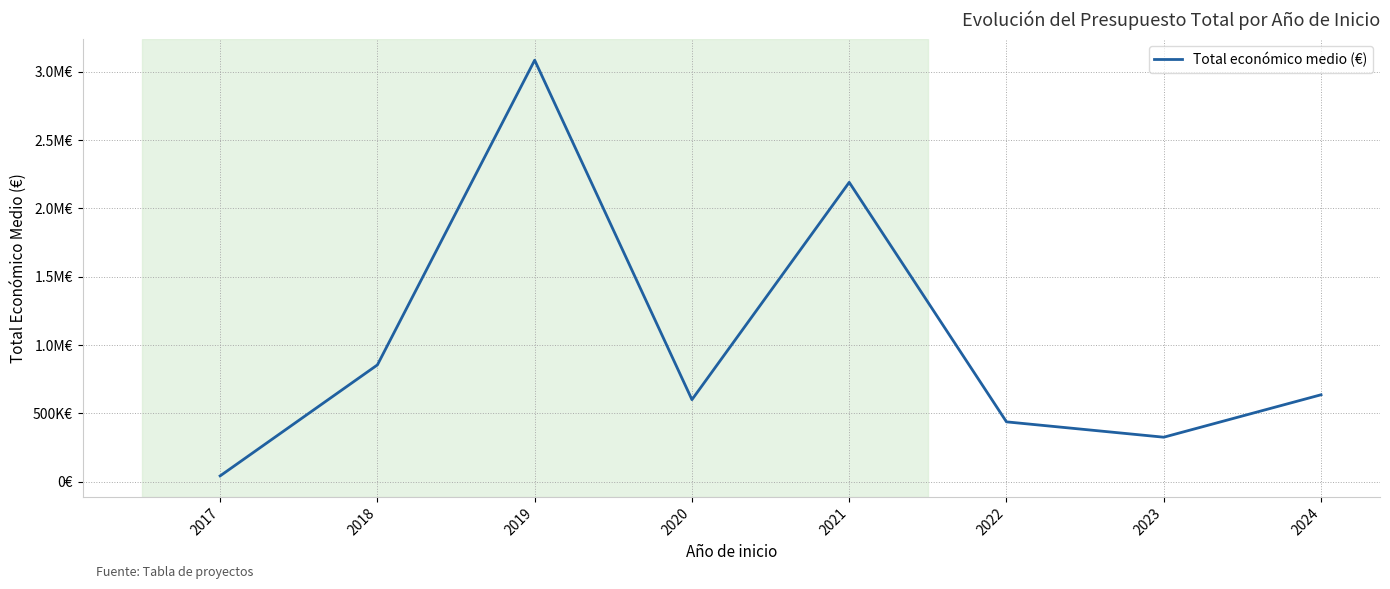

Does the chart display data point markers on the line(s)?

No